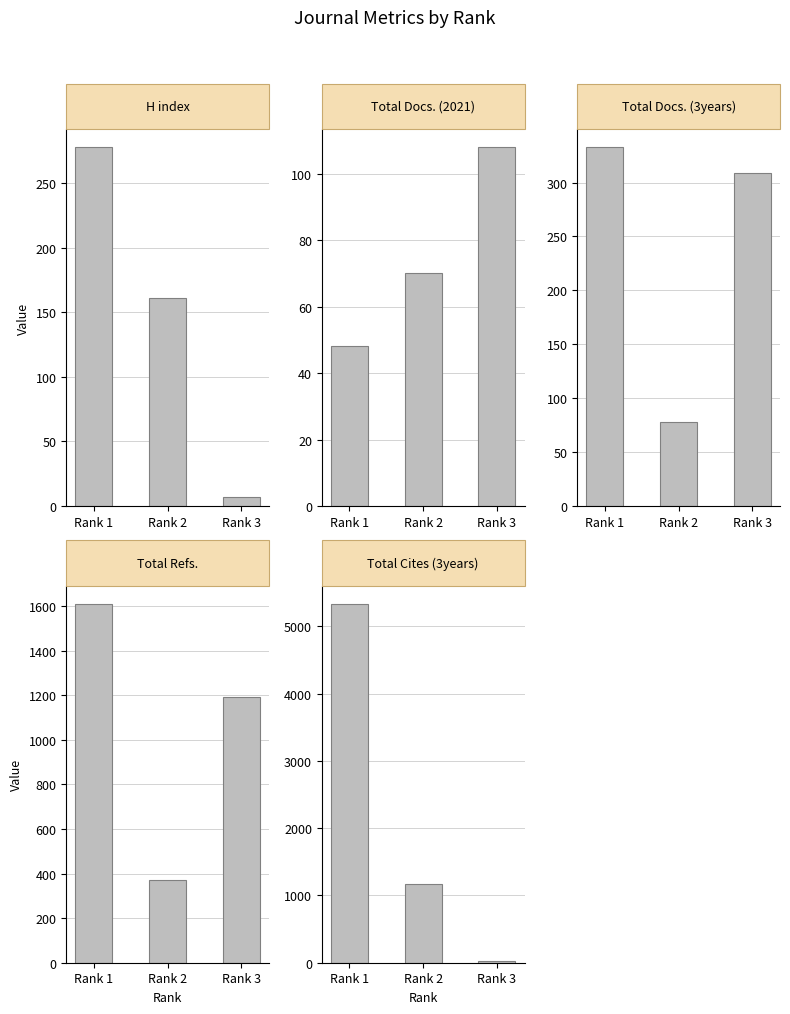

Reading left to right, what are all the values shown in this chart?

H index: Rank 1=278	Rank 2=161	Rank 3=7
Total Docs. (2021): Rank 1=48	Rank 2=70	Rank 3=108
Total Docs. (3years): Rank 1=333	Rank 2=78	Rank 3=309
Total Refs.: Rank 1=1611	Rank 2=371	Rank 3=1194
Total Cites (3years): Rank 1=5337	Rank 2=1163	Rank 3=19